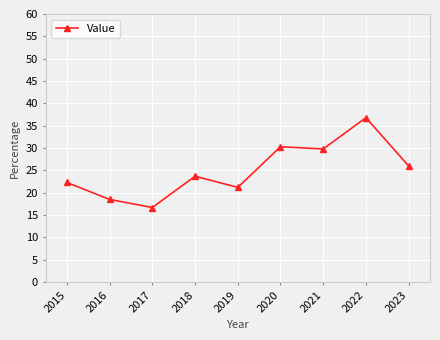

Is it true that the value at 2015 is 14.1?

False